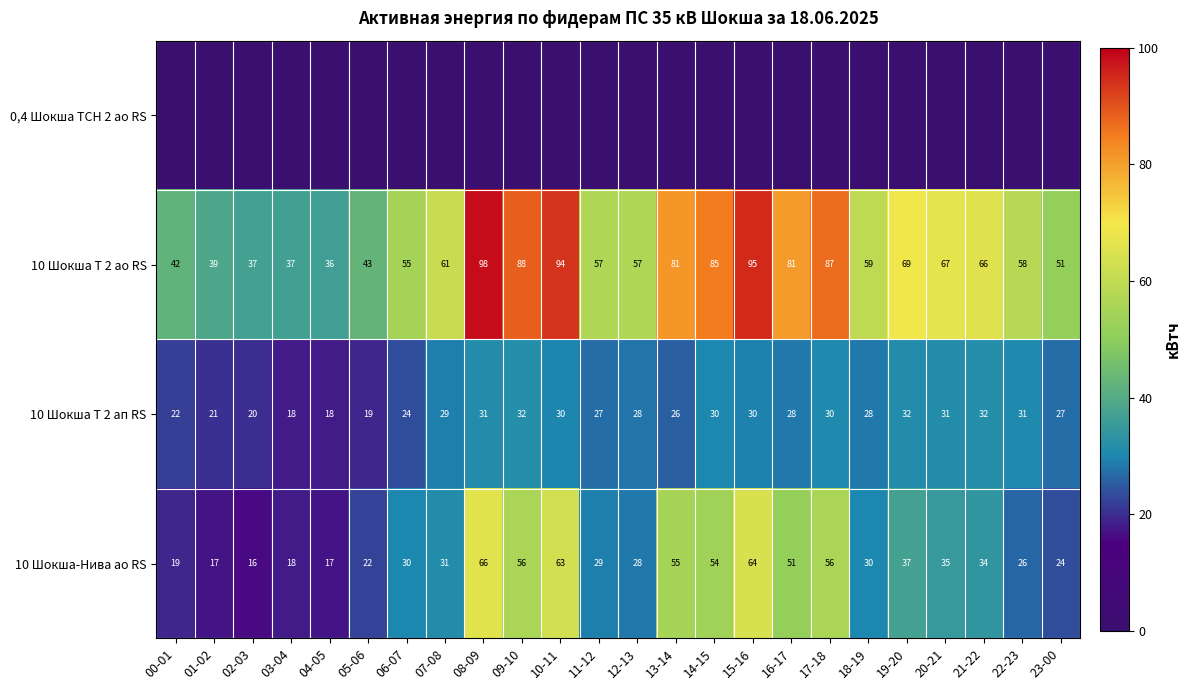

What is the total value across all series at 13-14?

162.0